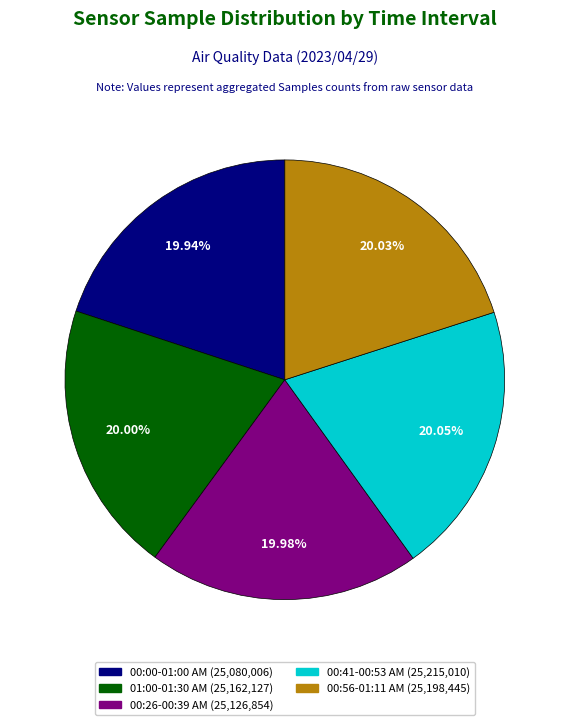

How many slices are in this pie chart?

5